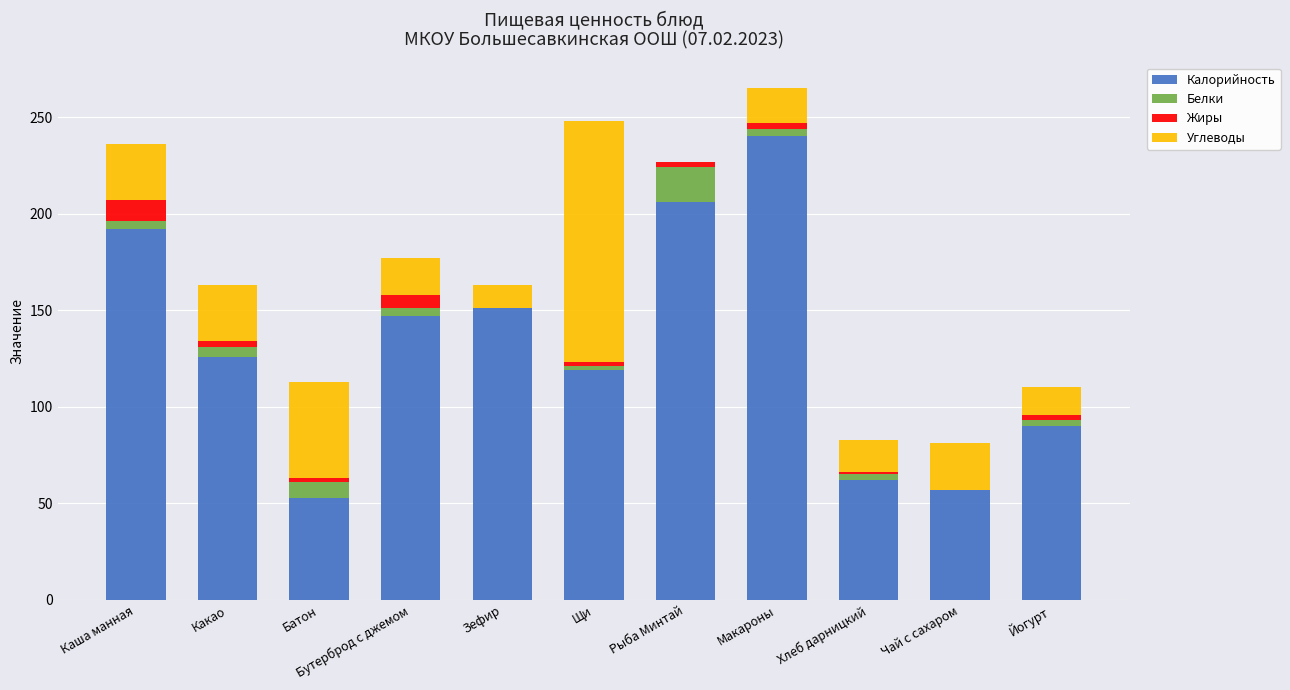

What is the highest value of the Калорийность series?

240